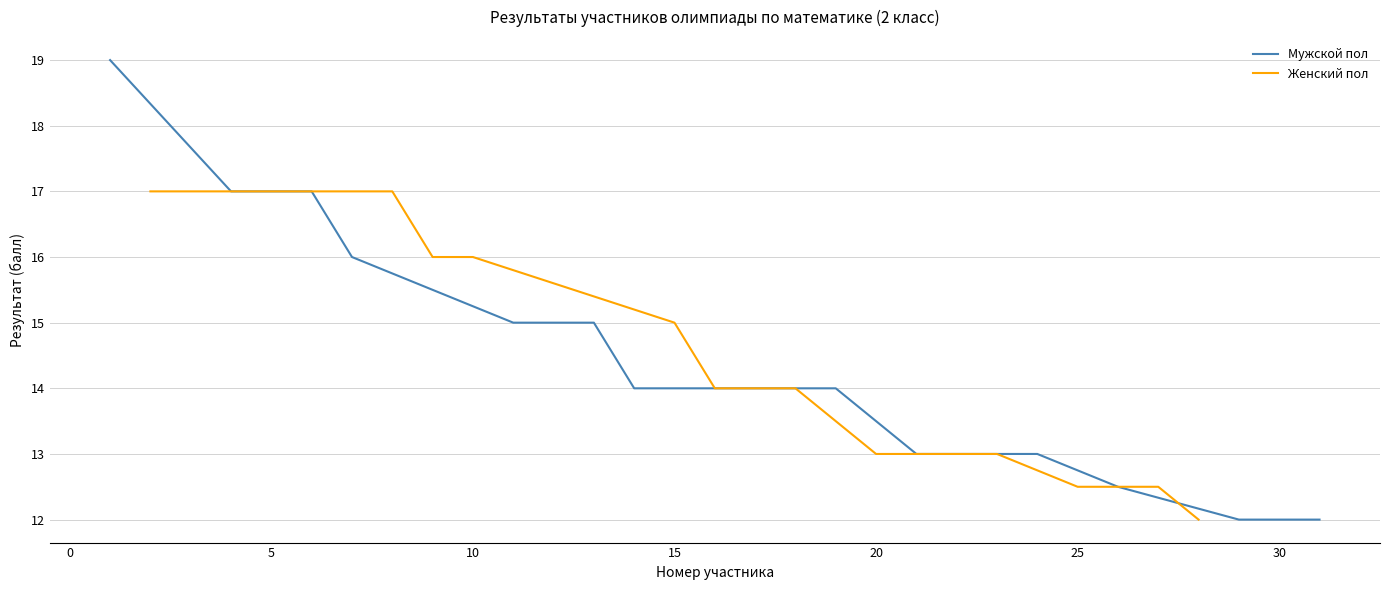

Count the number of data series in this chart.

2